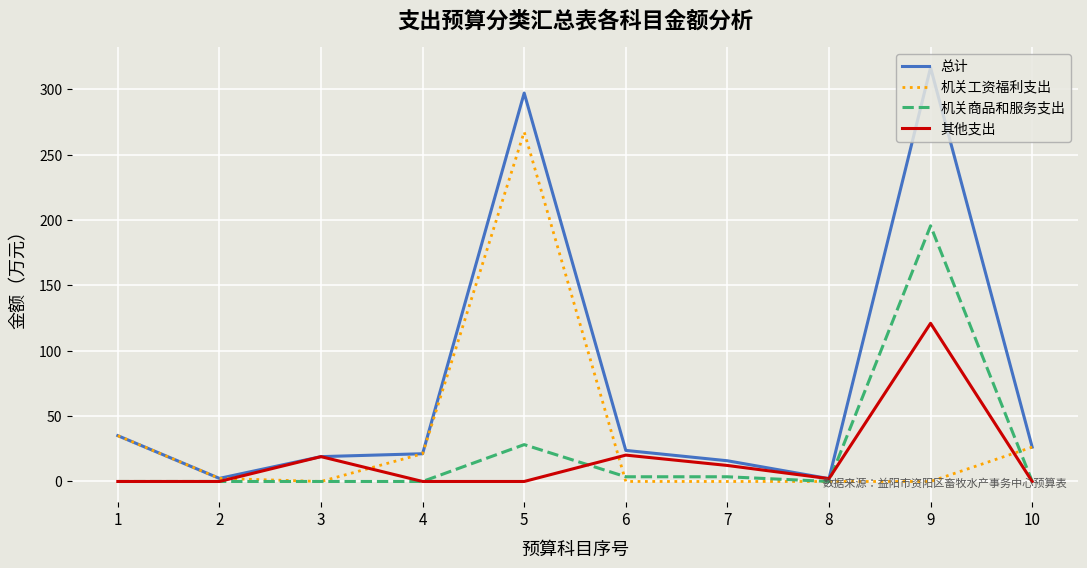

At which category does the chart reach its peak across all series?

9